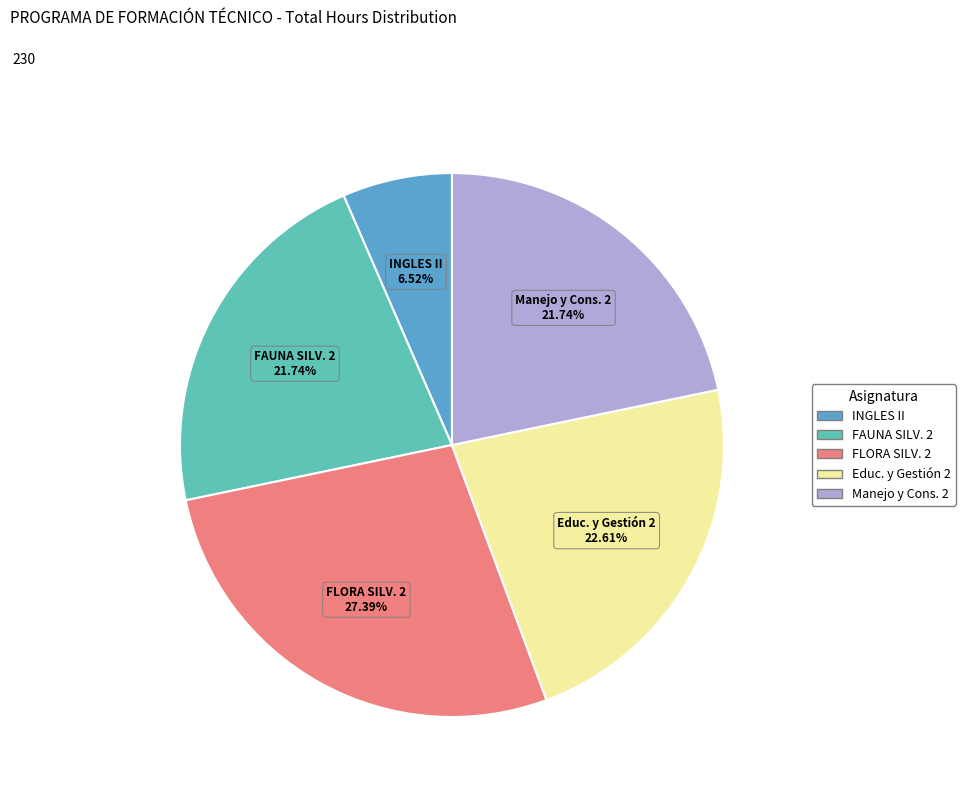

Is there a majority slice in this chart?

No